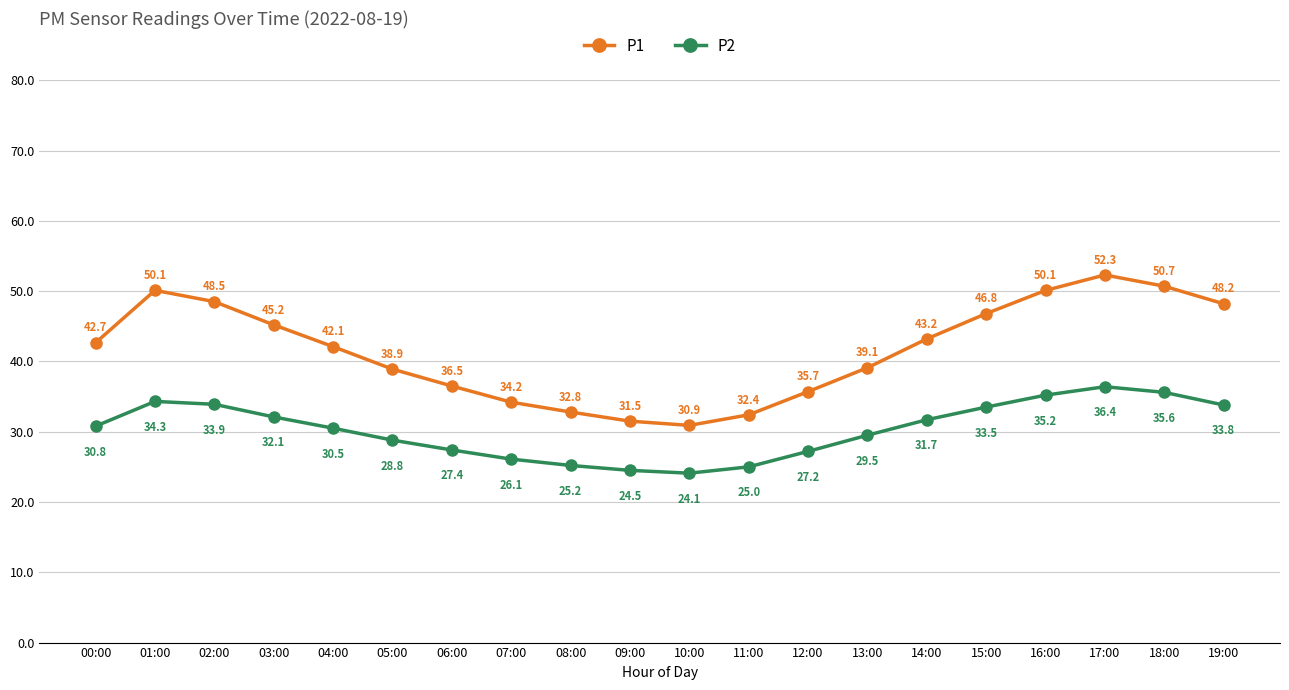

How many lines are shown in the chart?

2